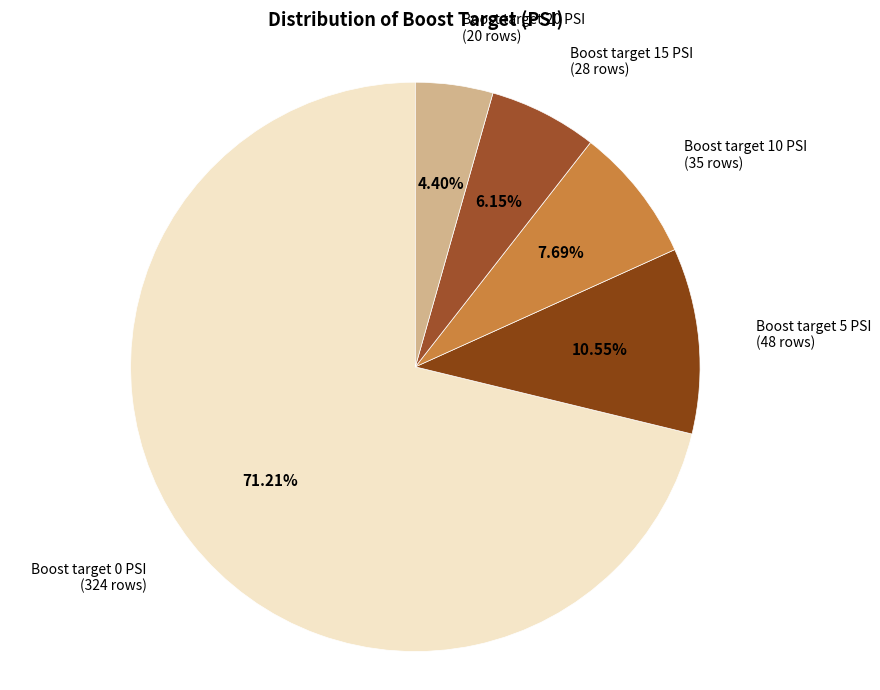

Count the number of slices in the pie.

5